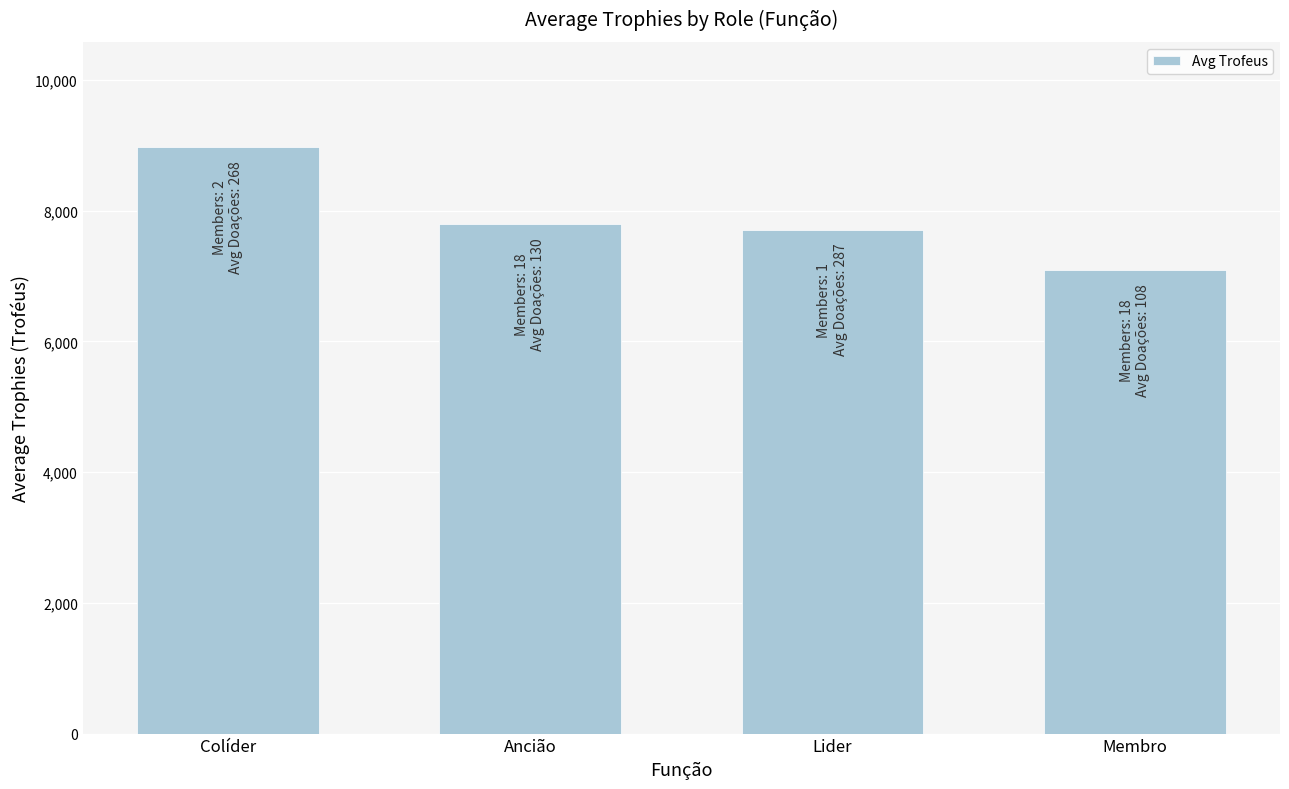

What is the change in value from Ancião to Lider?

-82.1